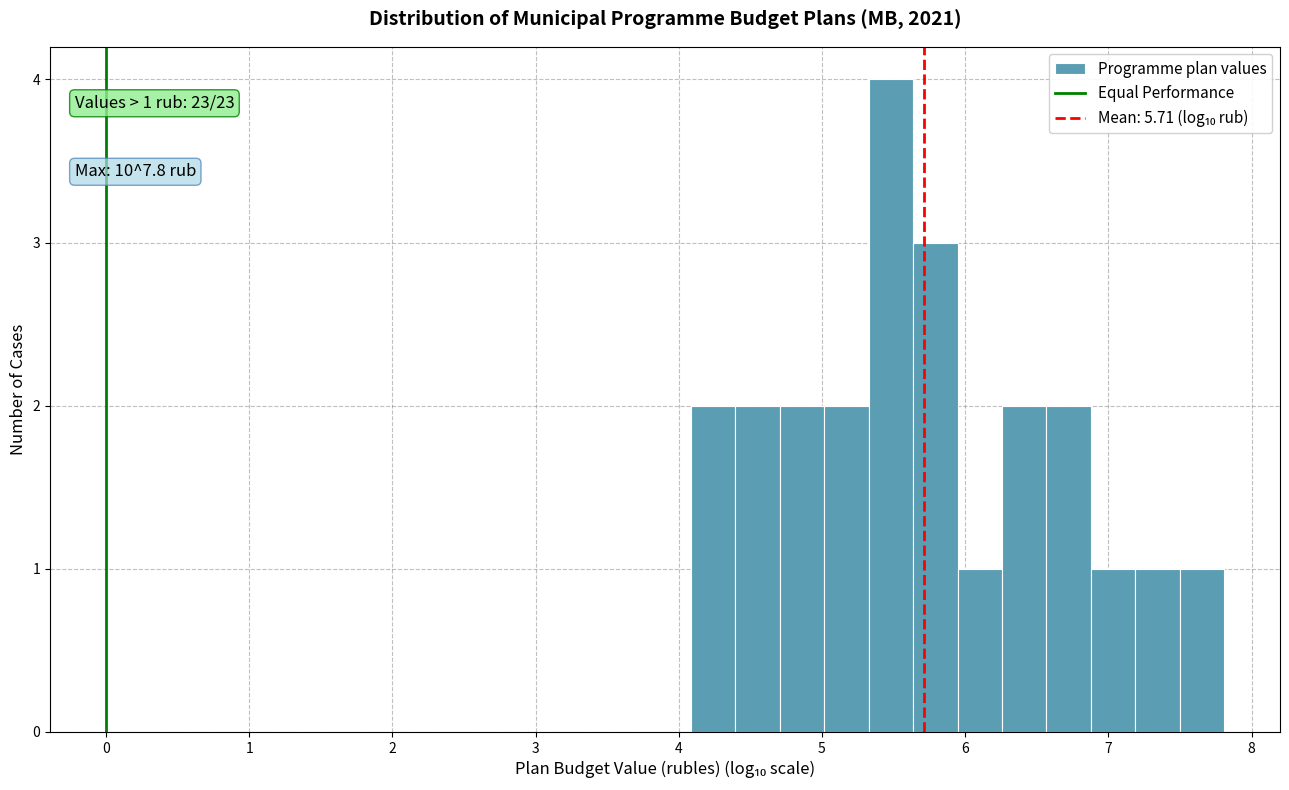

Around what value on the x-axis is the tallest bar? Give the approximate position of its centre, as read against the axis.

5.5